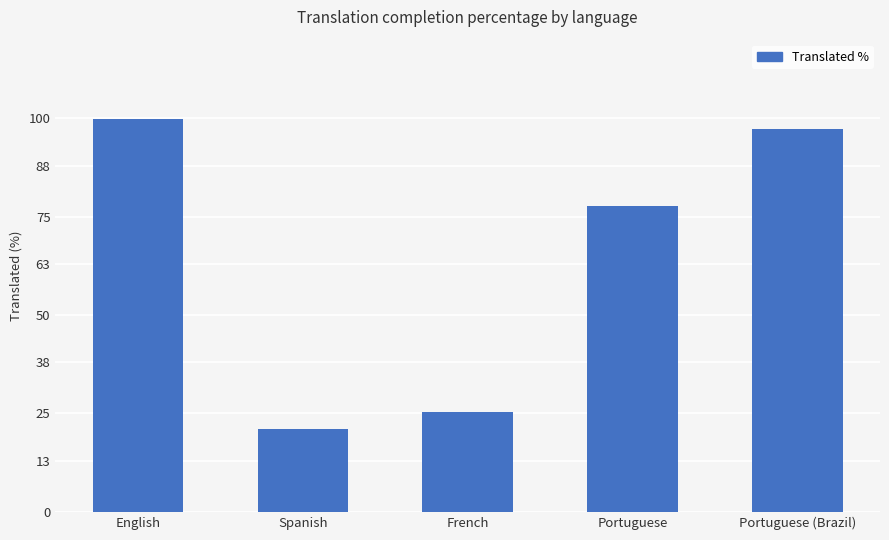

Reading left to right, extract all data points from this chart.

99.8	21.0	25.4	77.7	97.4